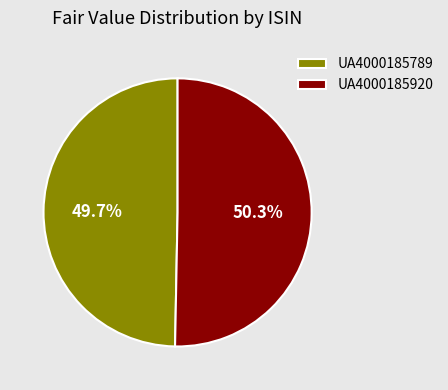

Which has a higher value, UA4000185789 or UA4000185920?

UA4000185920